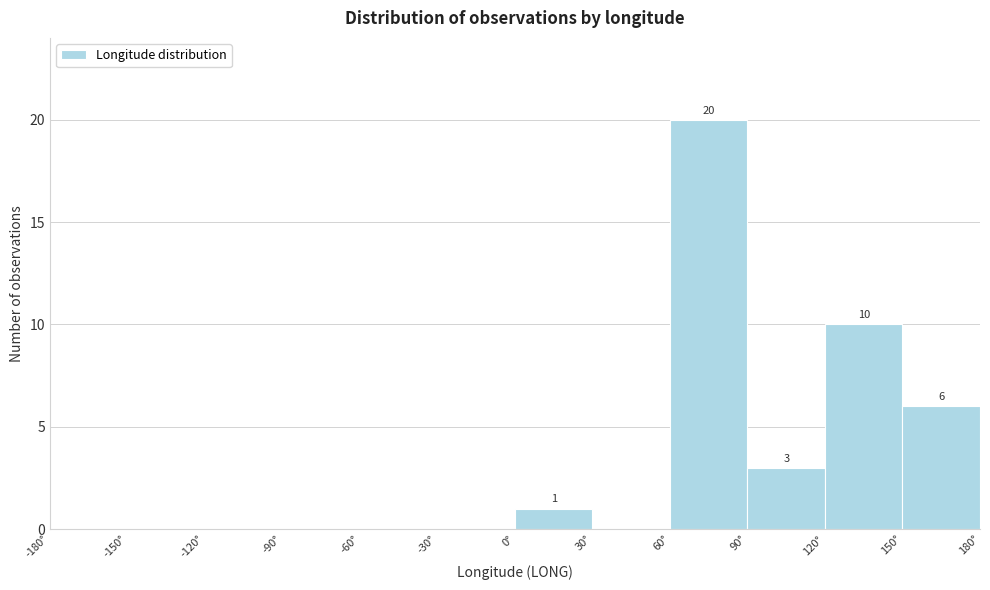

Over which range of the x-axis is the bar tallest?

60 to 90